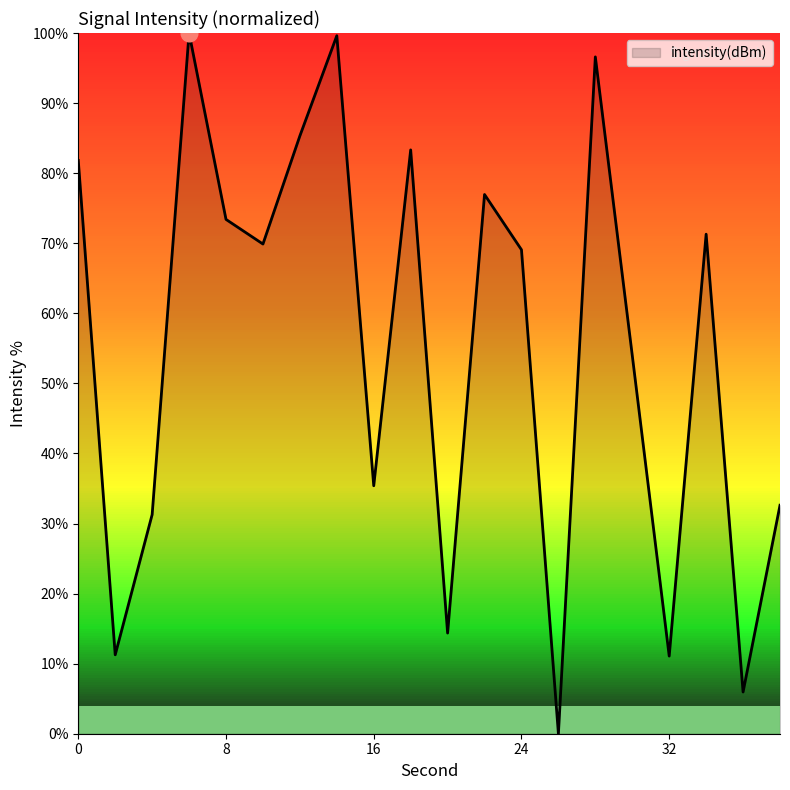

What is the maximum value shown in the chart?

100.0